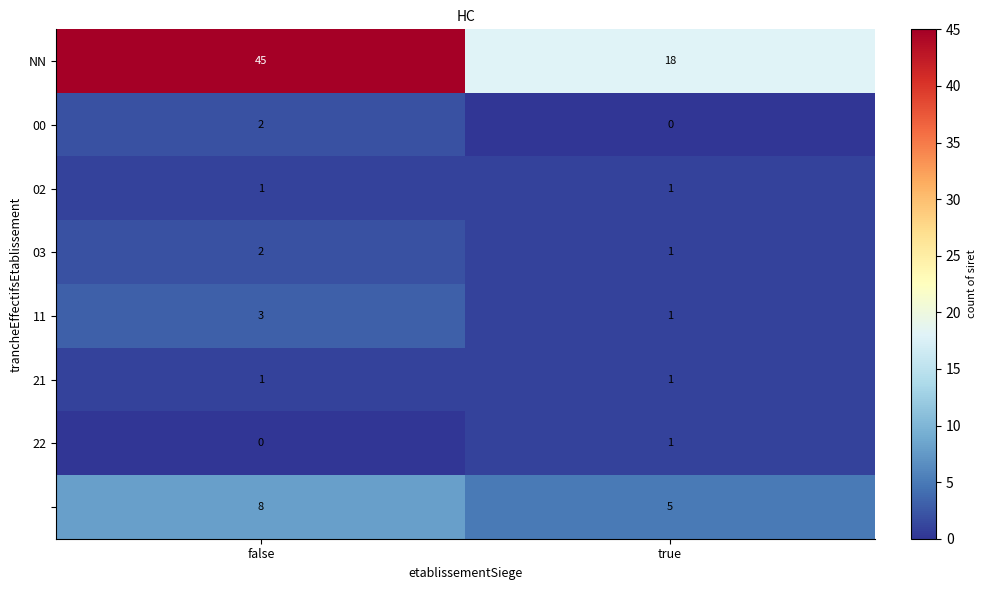

Which label corresponds to the largest value in the chart?

false